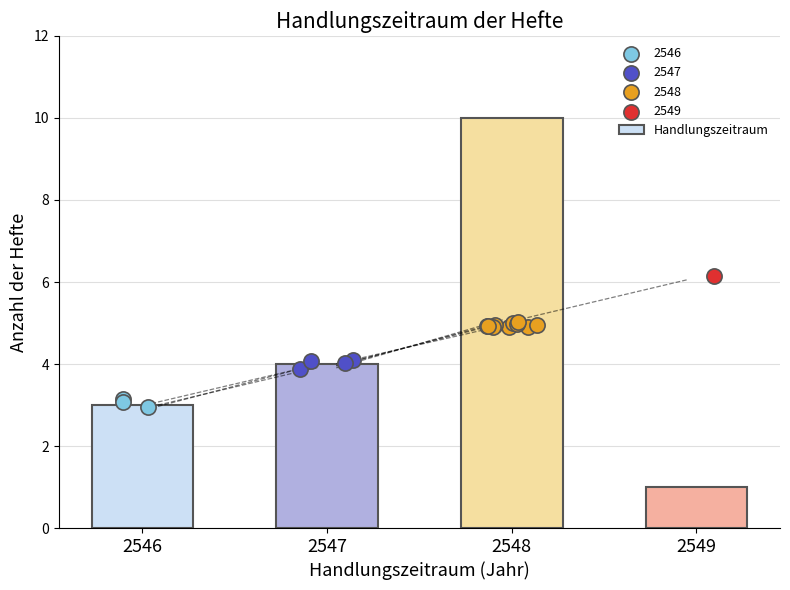

What is the change in value from 2546 to 2549?

-2